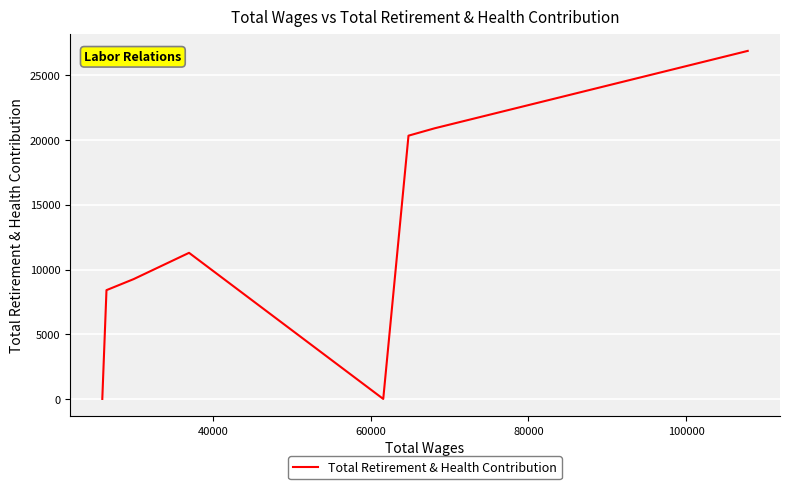

What is the average value?

12138